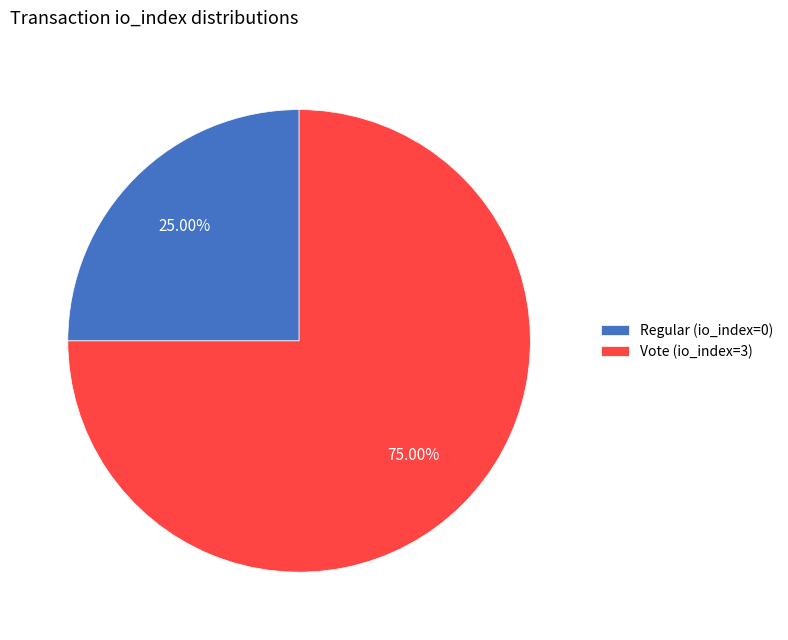

How many slices are in this pie chart?

2